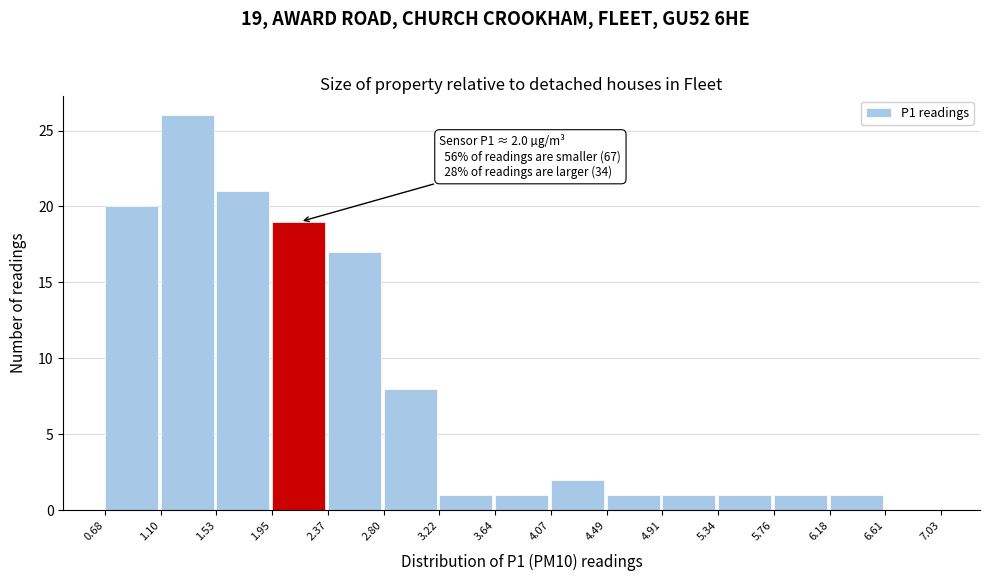

Which range on the x-axis has the tallest bar?

1.10 to 1.53